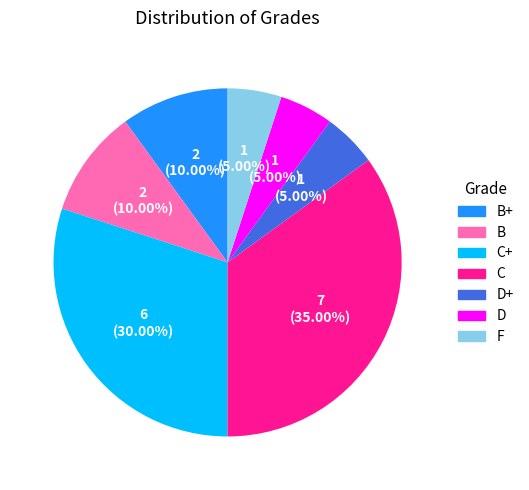

Does any single category account for the majority?

No